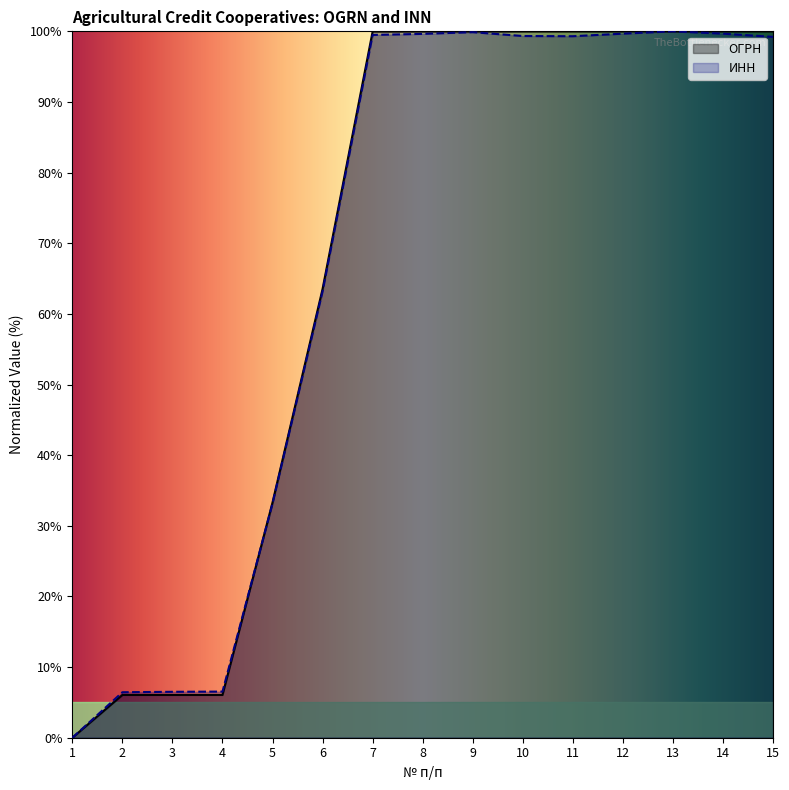

How many series are shown in this chart?

2